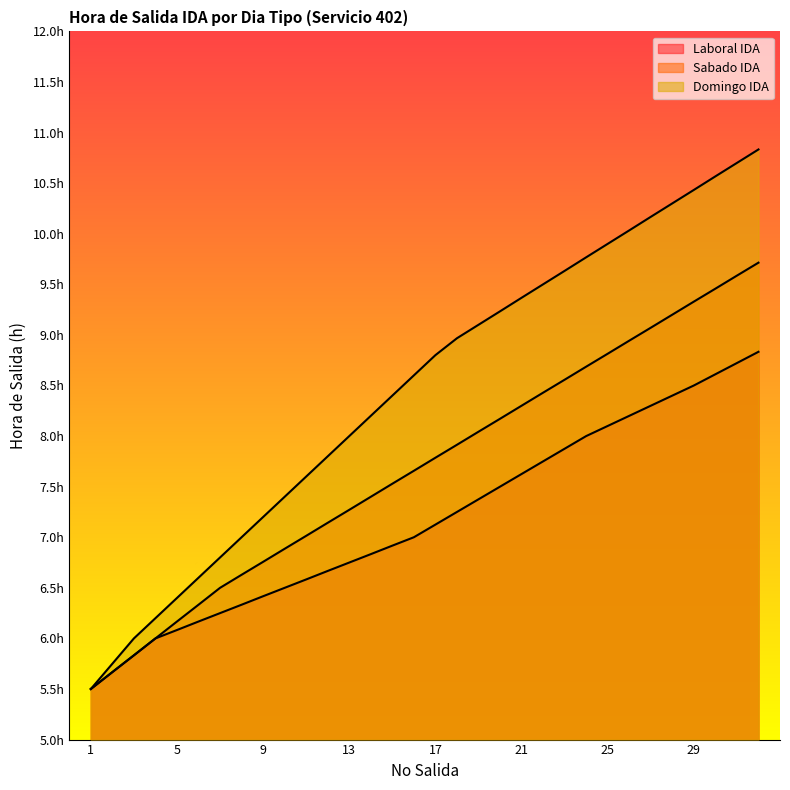

Rank the series by their average value, from highest to lowest.

Domingo IDA, Sabado IDA, Laboral IDA